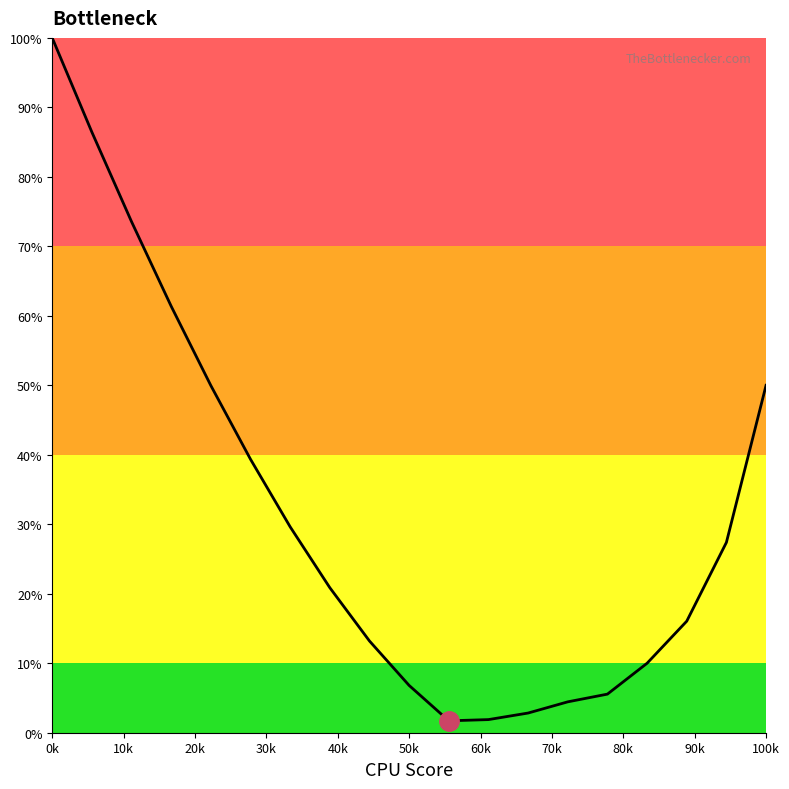

What is the greatest value displayed?

100.0